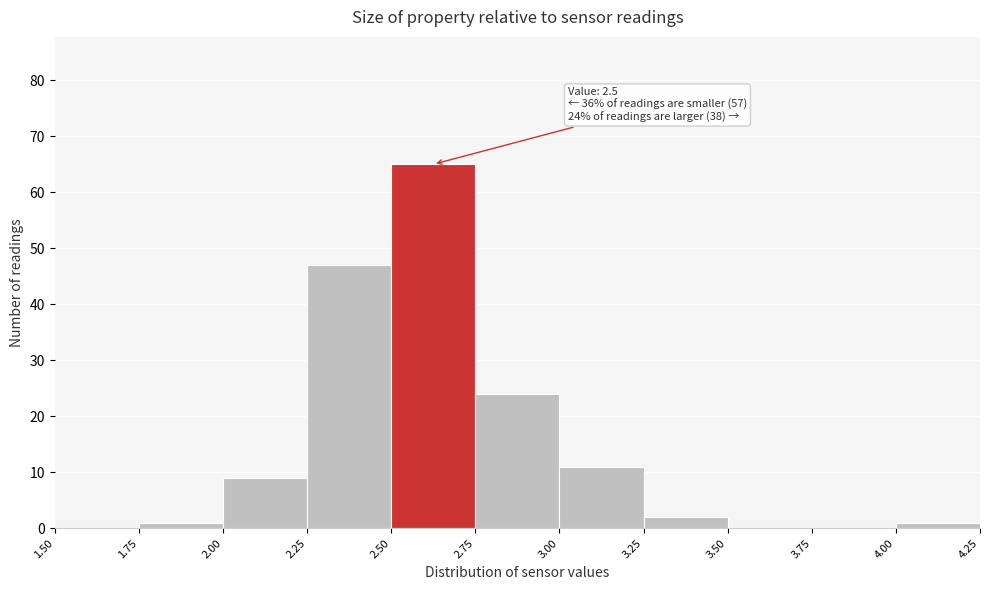

Over which range of the x-axis is the bar tallest?

2.50 to 2.75